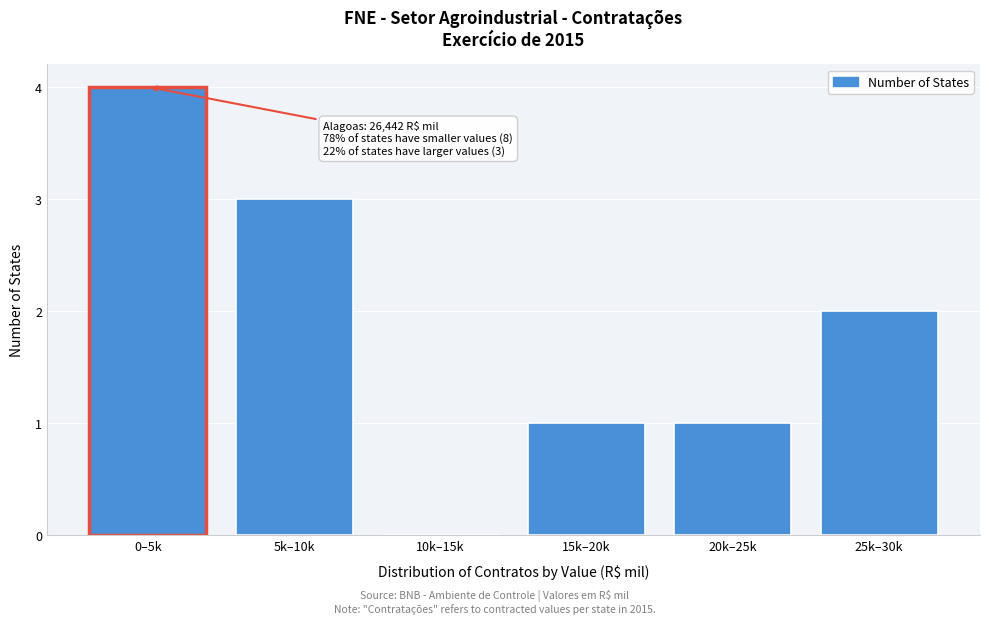

Reading right to left, list all the values displayed in this chart.

25k–30k=2	20k–25k=1	15k–20k=1	10k–15k=0	5k–10k=3	0–5k=4